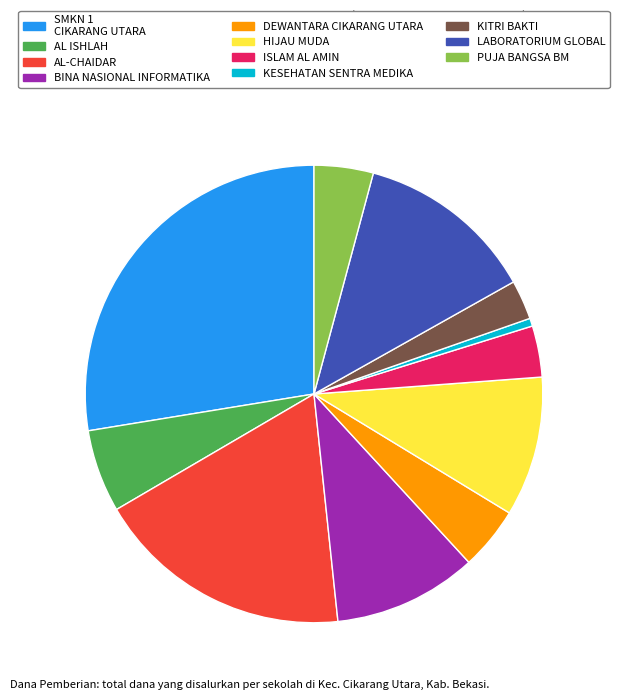

Is there any slice that represents more than half of the pie?

No